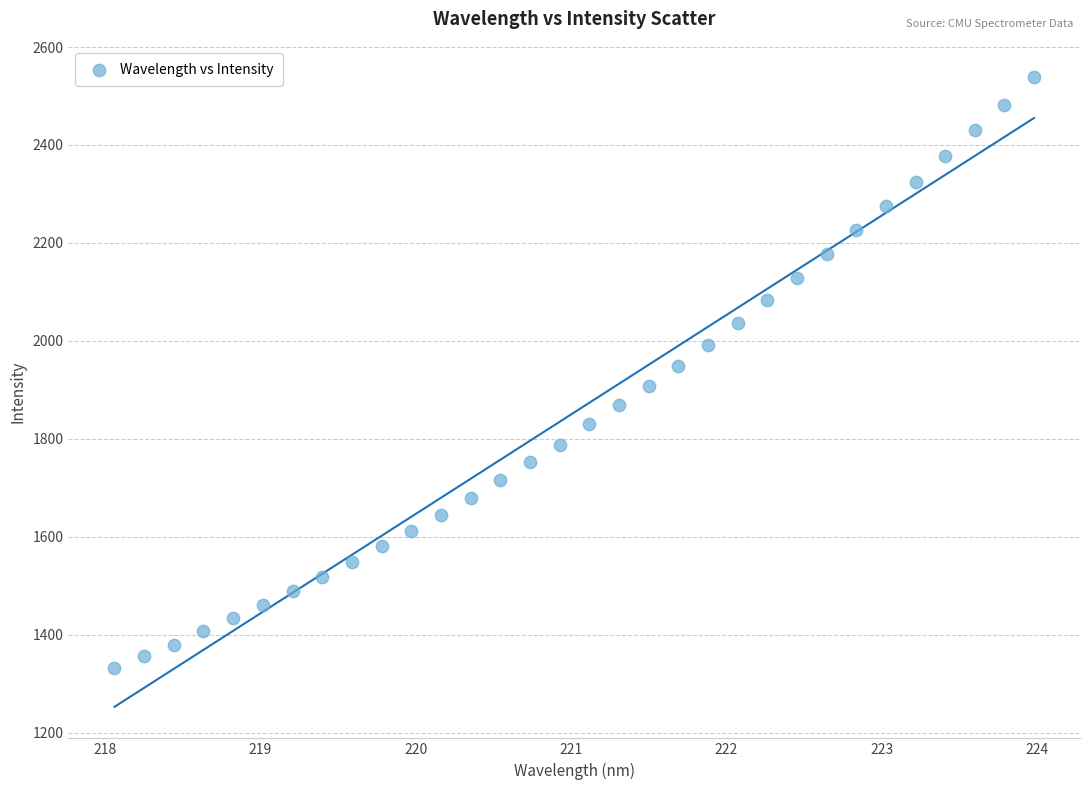

What is the range of Y values (max minus min)?

1206.0